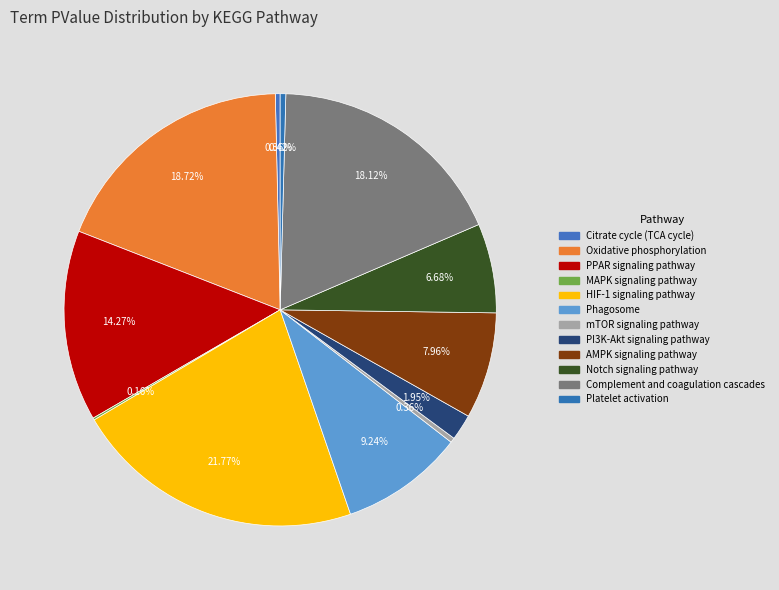

What percentage is the Phagosome slice, to the nearest percent?

9%